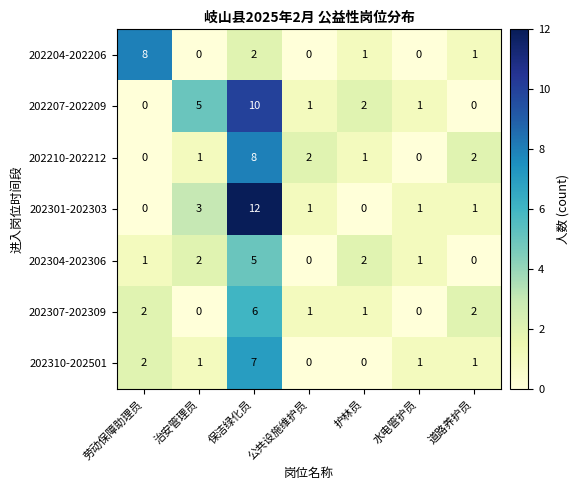

The value of 202301-202303 at 劳动保障助理员 is 8. True or false?

False